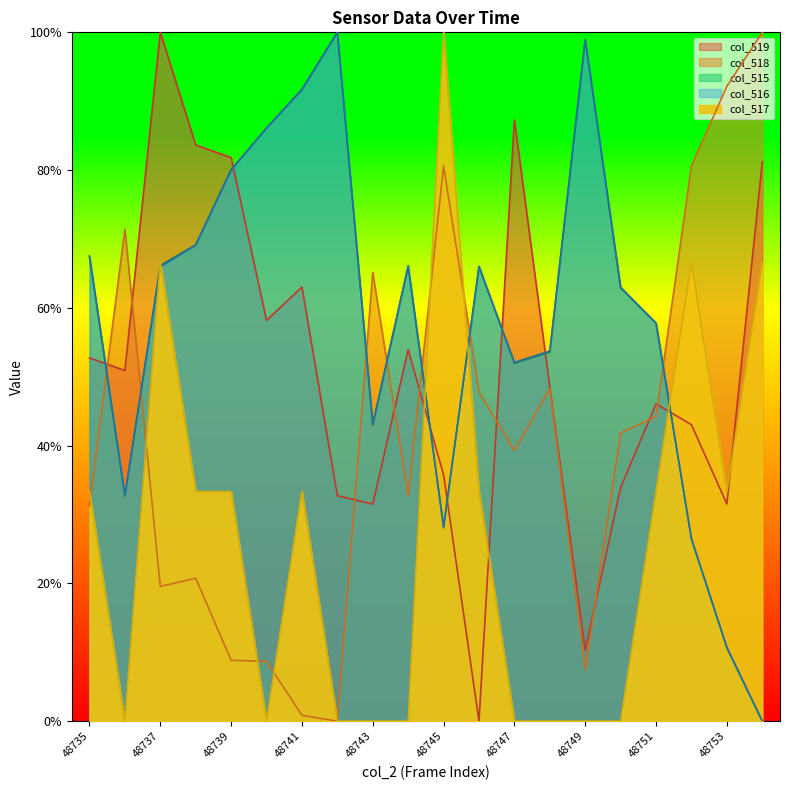

Reading left to right, list all the values displayed in this chart.

col_515: 48735=0.7	48736=0.3	48737=0.7	48738=0.7	48739=0.8	48740=0.9	48741=0.9	48742=1.0	48743=0.4	48744=0.7	48745=0.3	48746=0.7	48747=0.5	48748=0.5	48749=1.0	48750=0.6	48751=0.6	48752=0.3	48753=0.1	48754=0.0
col_516: 48735=0.7	48736=0.3	48737=0.7	48738=0.7	48739=0.8	48740=0.9	48741=0.9	48742=1.0	48743=0.4	48744=0.7	48745=0.3	48746=0.7	48747=0.5	48748=0.5	48749=1.0	48750=0.6	48751=0.6	48752=0.3	48753=0.1	48754=0.0
col_517: 48735=0.3	48736=0.0	48737=0.7	48738=0.3	48739=0.3	48740=0.0	48741=0.3	48742=0.0	48743=0.0	48744=0.0	48745=1.0	48746=0.3	48747=0.0	48748=0.0	48749=0.0	48750=0.0	48751=0.3	48752=0.7	48753=0.3	48754=0.7
col_518: 48735=0.3	48736=0.7	48737=0.2	48738=0.2	48739=0.1	48740=0.1	48741=0.0	48742=0.0	48743=0.7	48744=0.3	48745=0.8	48746=0.5	48747=0.4	48748=0.5	48749=0.1	48750=0.4	48751=0.4	48752=0.8	48753=0.9	48754=1.0
col_519: 48735=0.5	48736=0.5	48737=1.0	48738=0.8	48739=0.8	48740=0.6	48741=0.6	48742=0.3	48743=0.3	48744=0.5	48745=0.4	48746=0.0	48747=0.9	48748=0.5	48749=0.1	48750=0.3	48751=0.5	48752=0.4	48753=0.3	48754=0.8